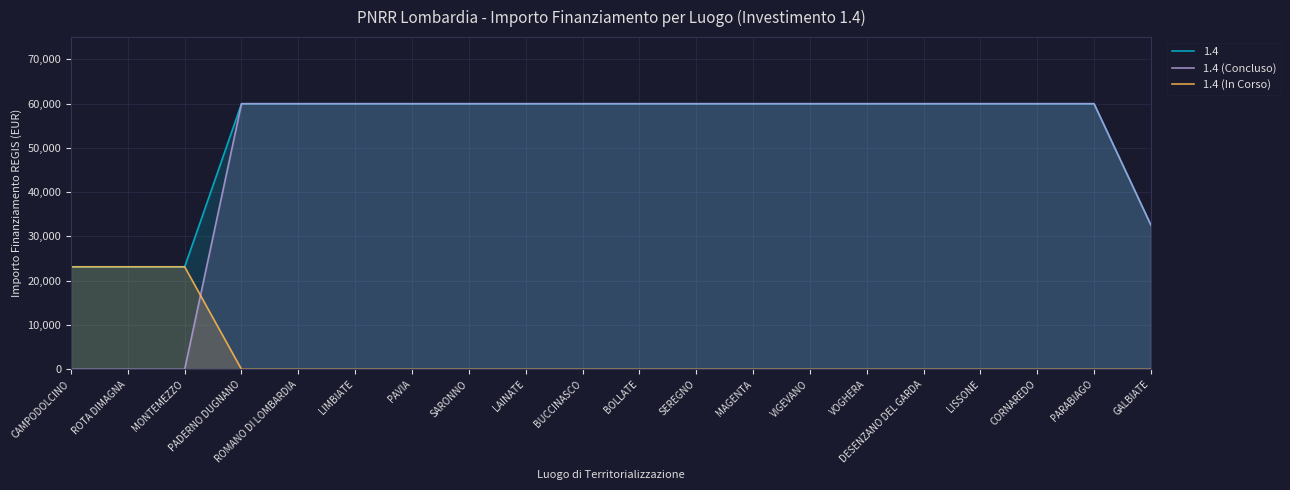

Is the value of 1.4 (Concluso) at ROTA DIMAGNA greater than the value of 1.4 (In Corso) at ROTA DIMAGNA?

No